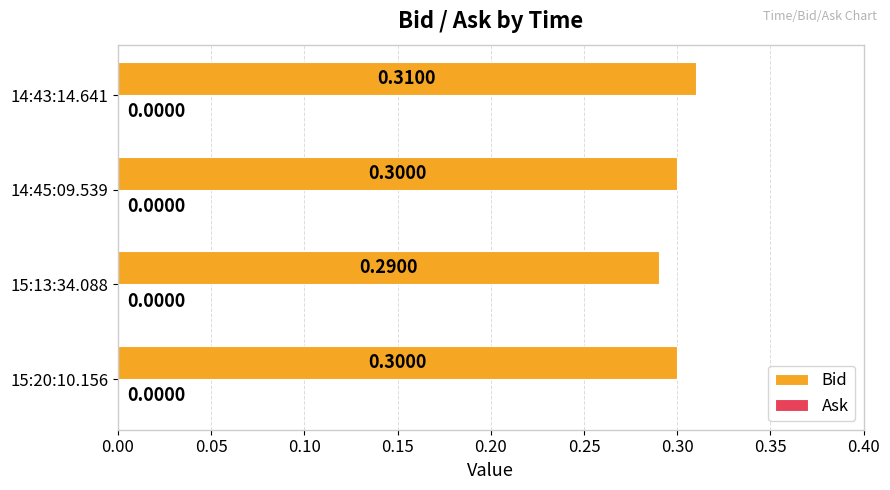

Between 14:43:14.641 and 15:13:34.088, which is larger?

14:43:14.641